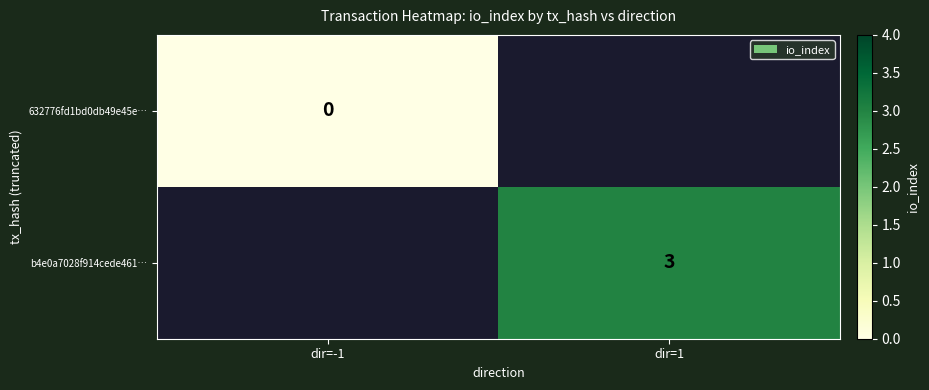

True or false: b4e0a7028f914cede461… has a value of 3 at dir=1.

True